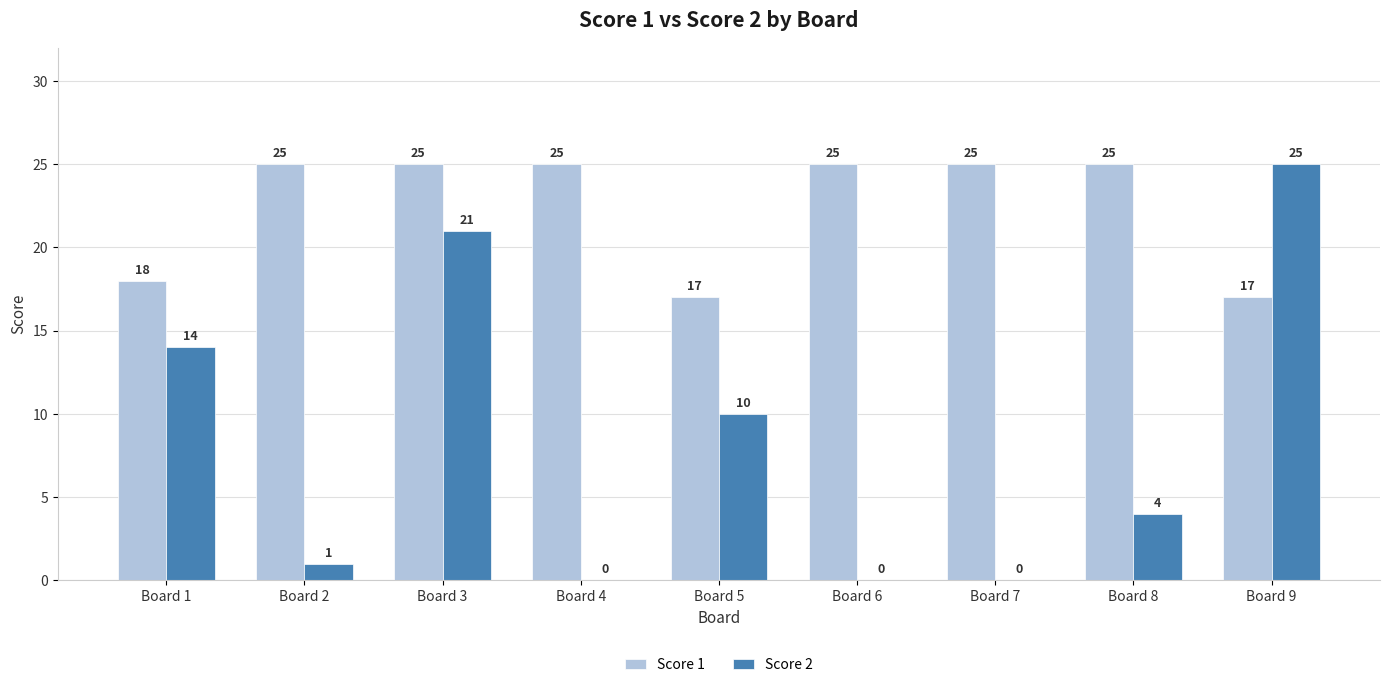

Reading right to left, transcribe all the data shown in this chart.

Score 1: Board 9=17	Board 8=25	Board 7=25	Board 6=25	Board 5=17	Board 4=25	Board 3=25	Board 2=25	Board 1=18
Score 2: Board 9=25	Board 8=4	Board 7=0	Board 6=0	Board 5=10	Board 4=0	Board 3=21	Board 2=1	Board 1=14